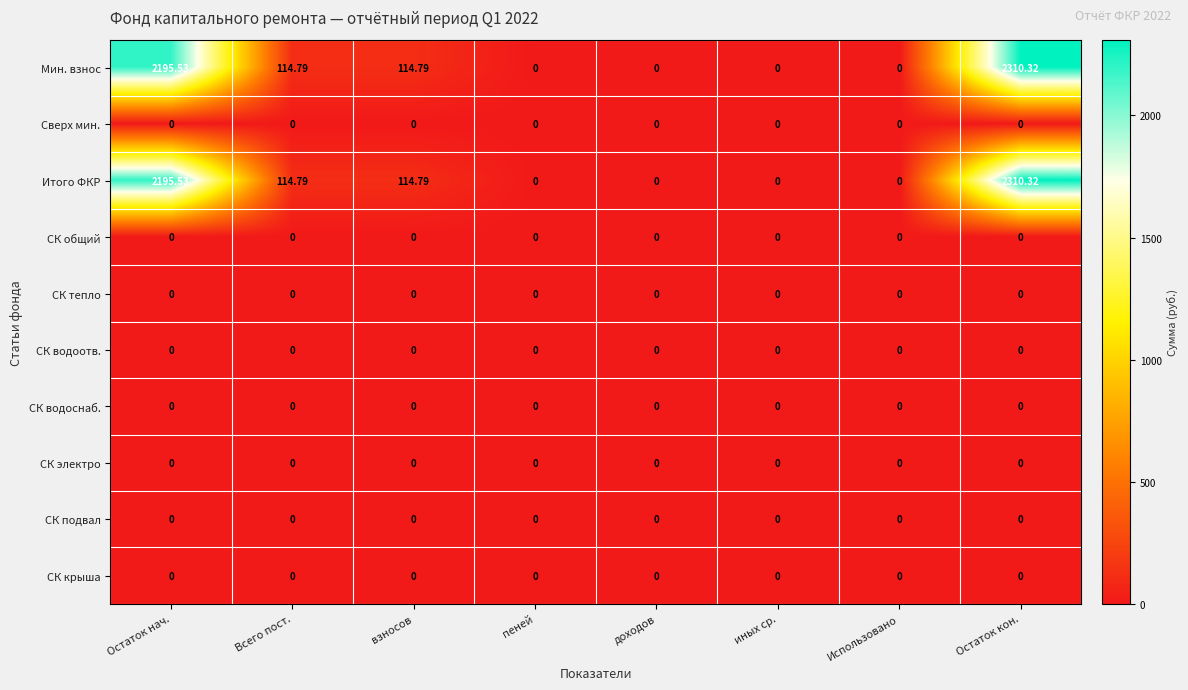

At which category is the sum across all series the highest?

Остаток кон.